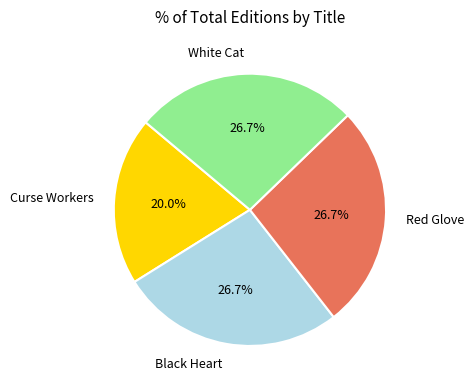

What percentage is the White Cat slice, to the nearest percent?

27%